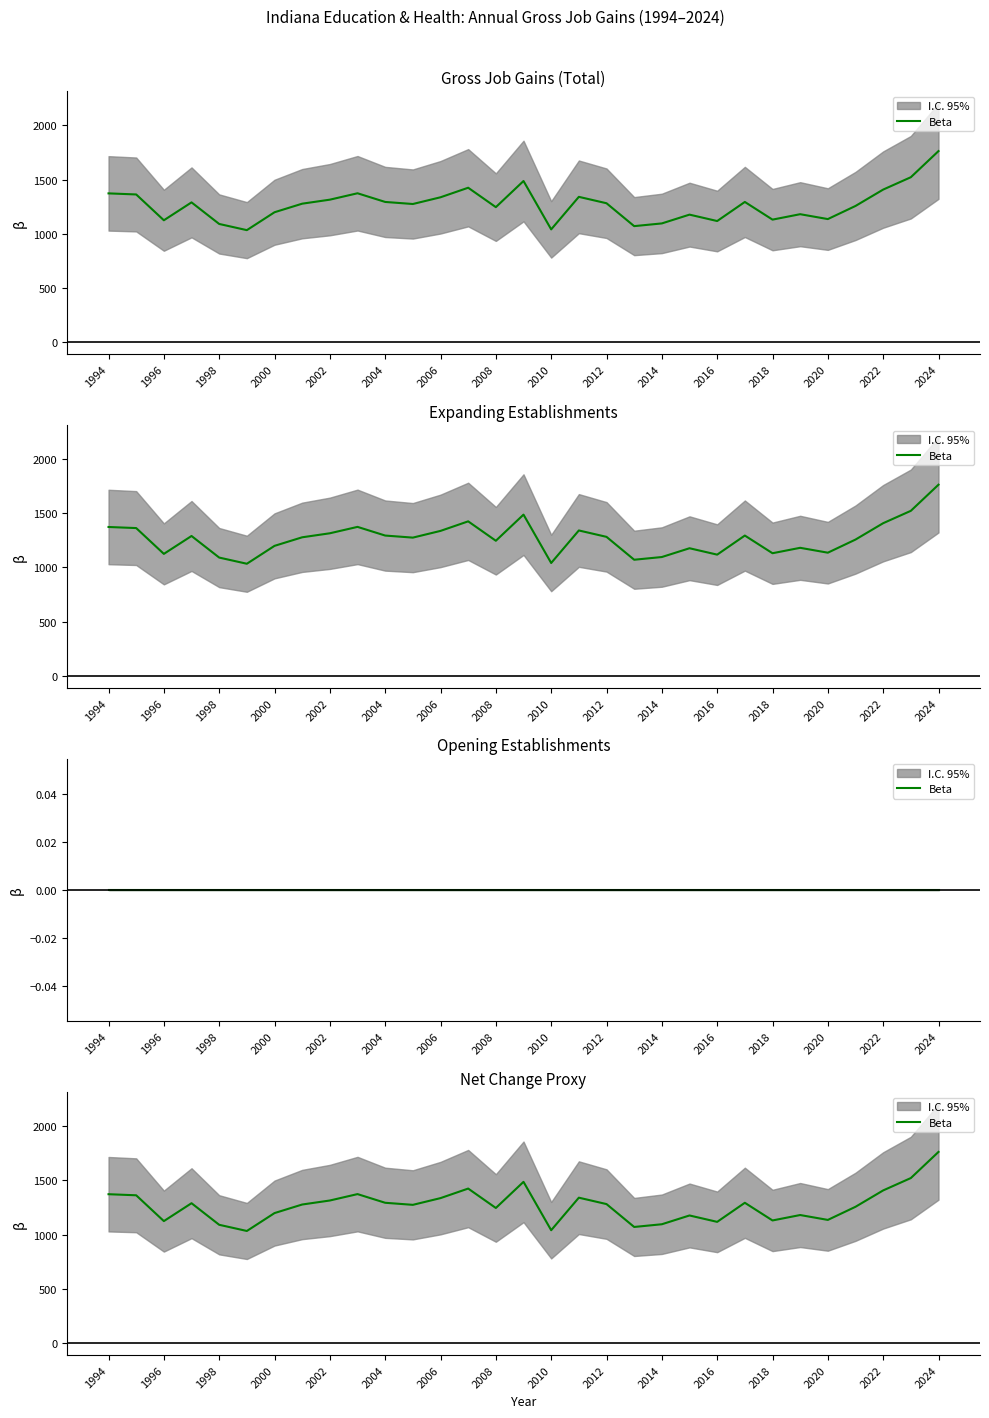

What is the difference between the second highest and minimum values?

488